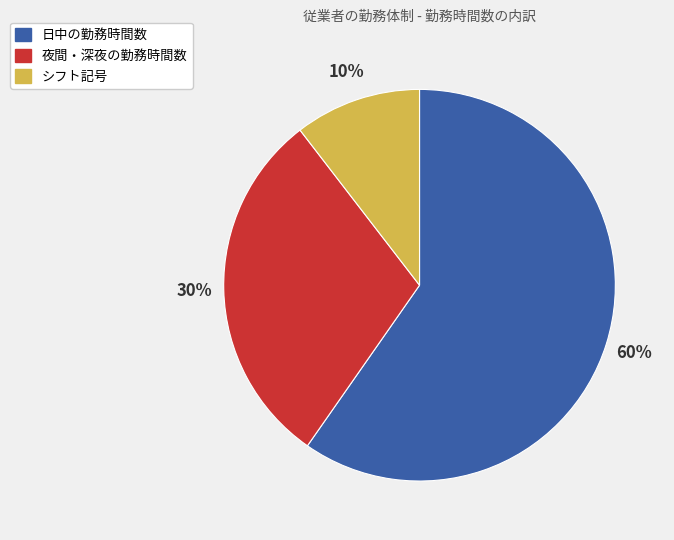

To the nearest percent, what is the average slice percentage?

33%